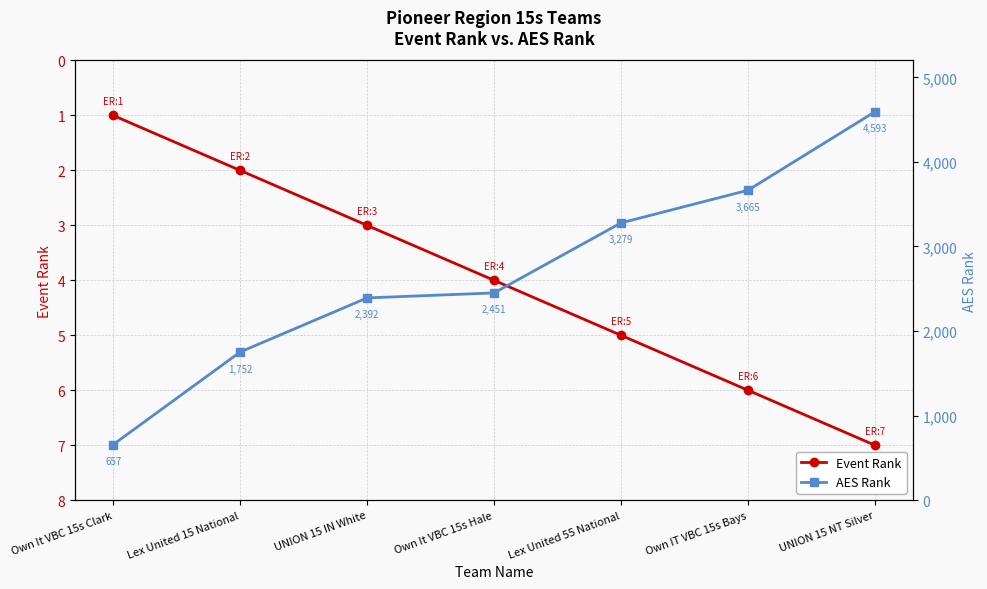

Which series has the largest total across all categories?

AES Rank